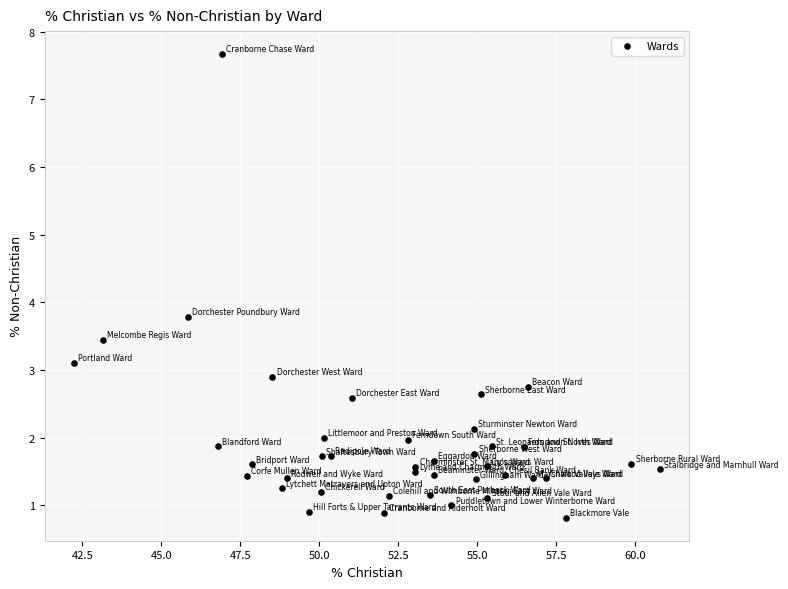

What Y value in the scatter plot is closest to 4?

3.8